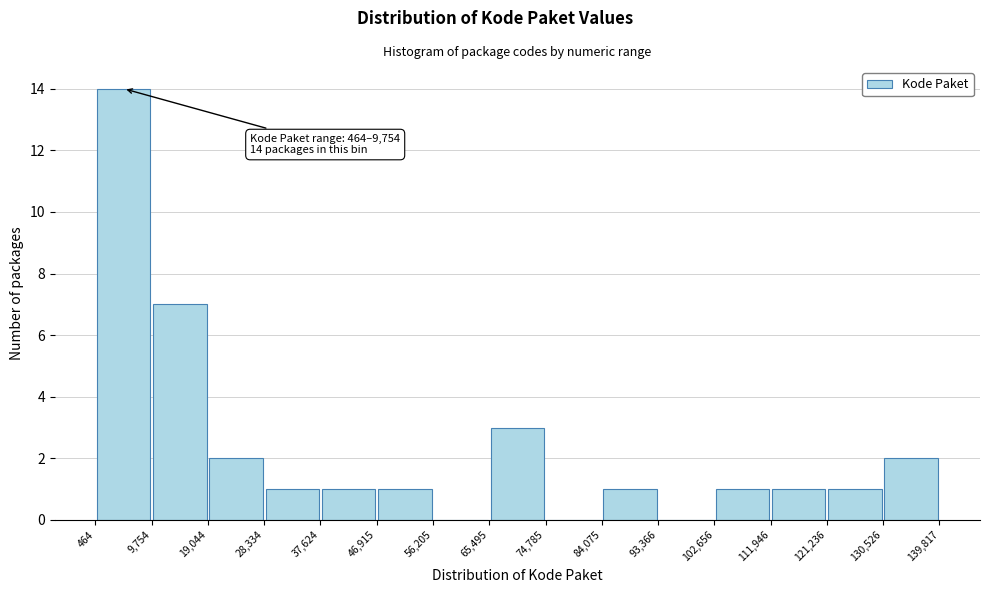

Which range on the x-axis has the tallest bar?

464 to 9,754